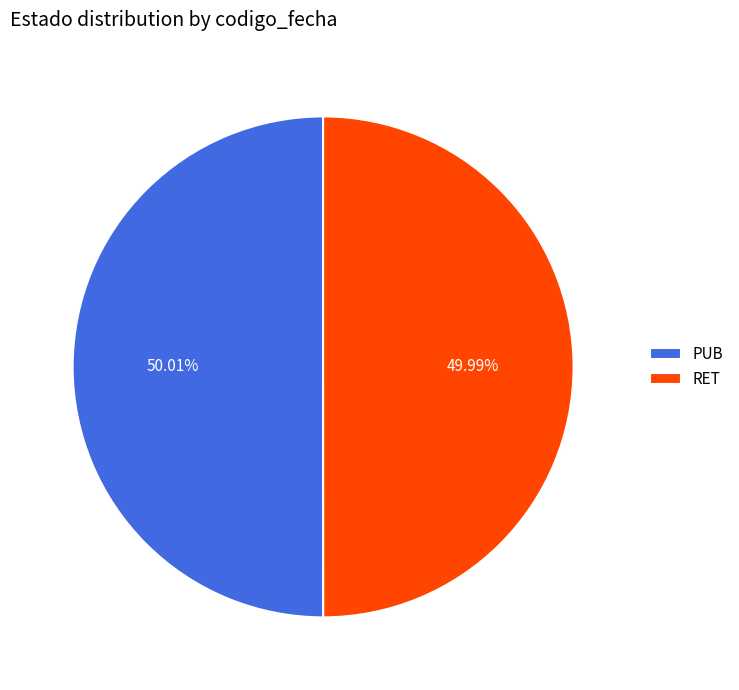

Is there any slice that represents more than half of the pie?

Yes